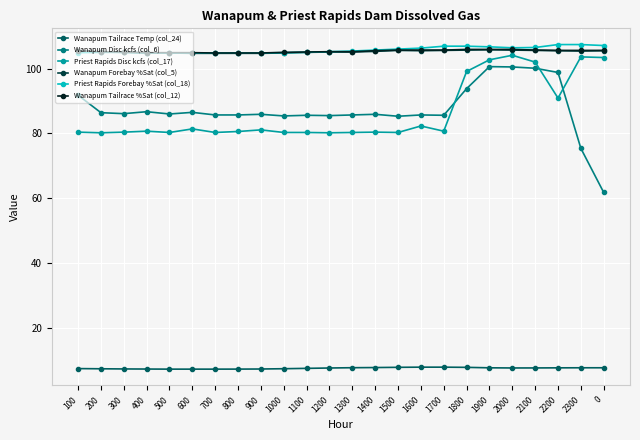

True or false: Priest Rapids Forebay %Sat (col_18) and Wanapum Disc kcfs (col_6) intersect in this chart.

False